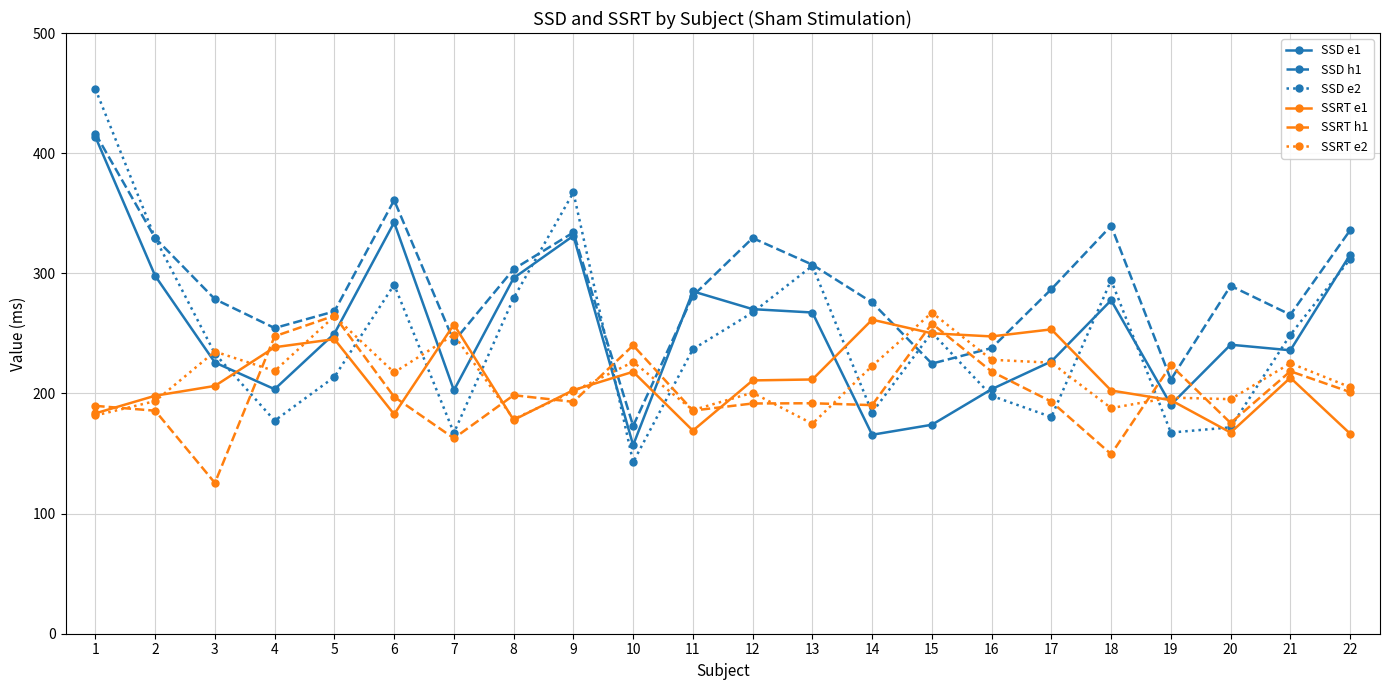

Does the chart have visible grid lines?

Yes